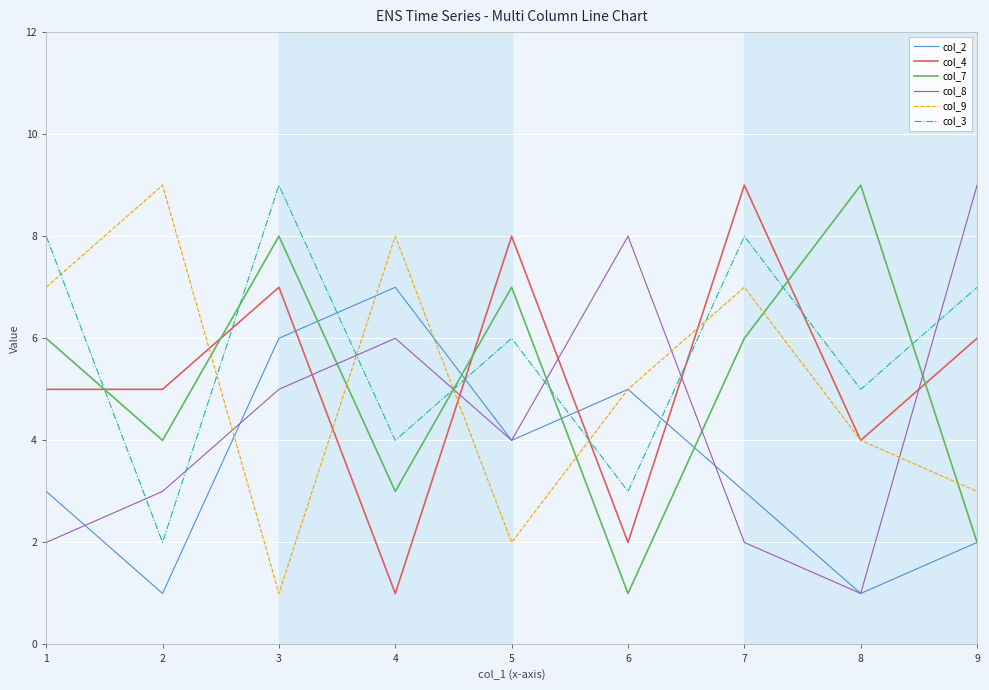

The value of col_3 at 7 is 4. True or false?

False